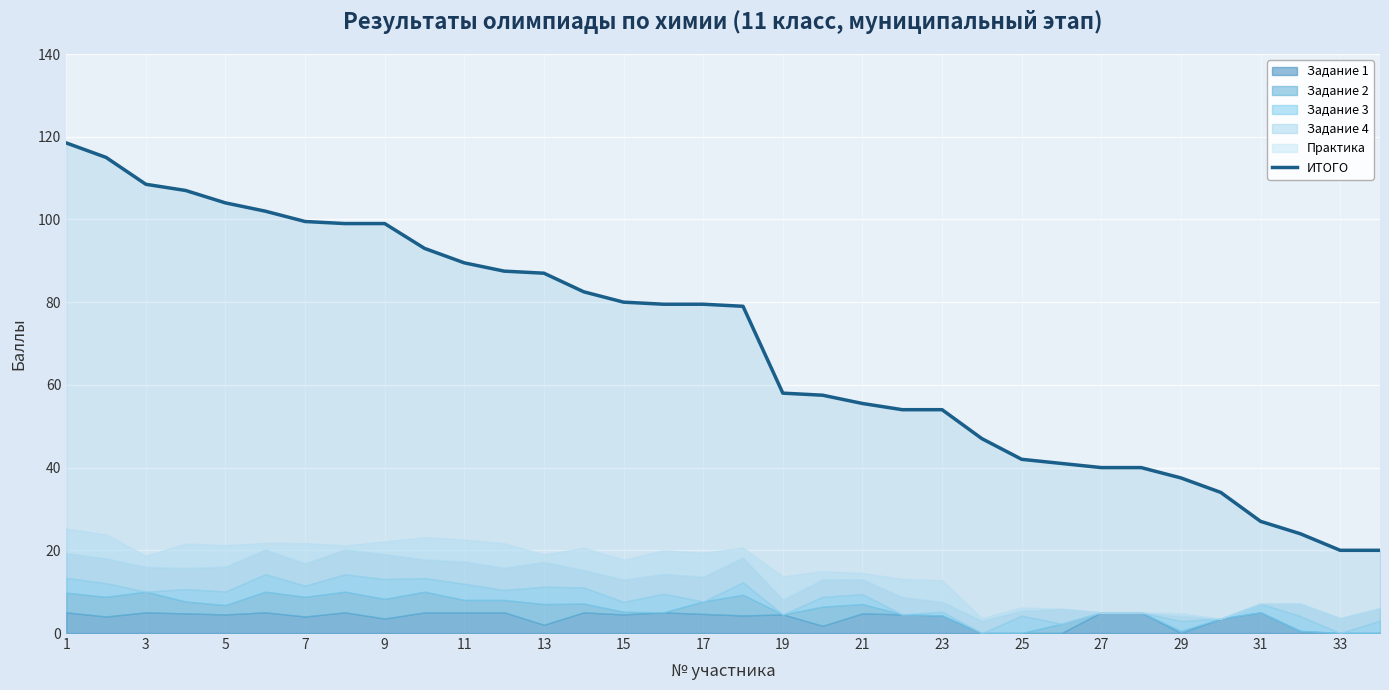

What is the lowest value of the ИТОГО series?

20.0